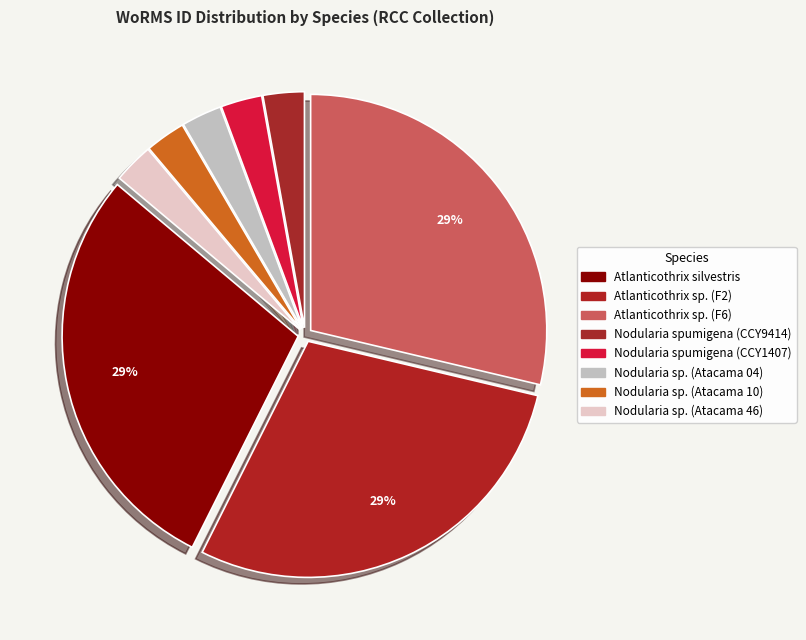

The Nodularia spumigena (CCY1407) slice represents 1% of the pie. True or false?

False